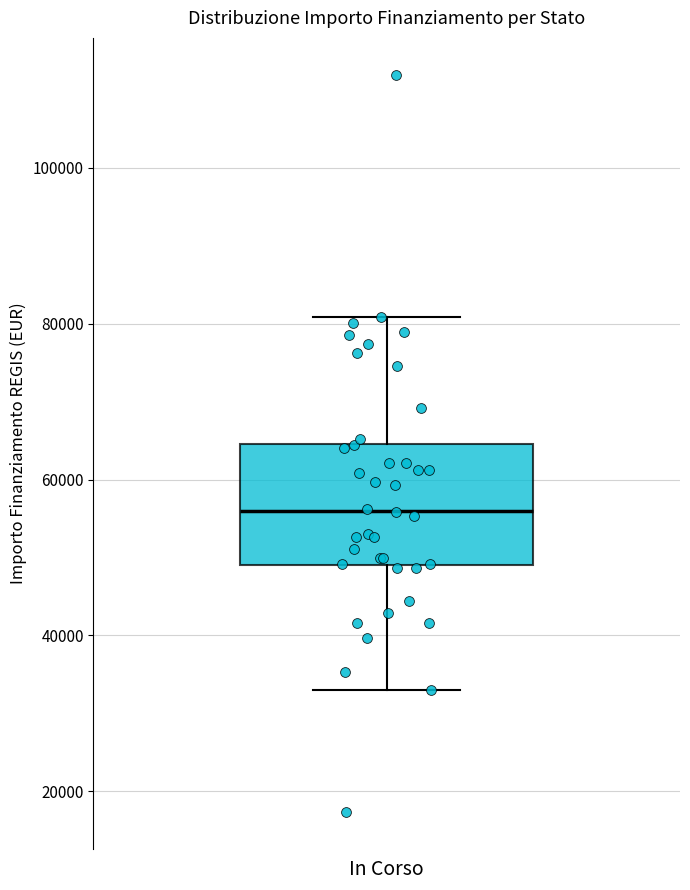

Read this box plot against the y-axis: the position of the median line, the range covered by the box, and the ends of both whiskers. The values are not printed on the chart, so give them approximately, as read against the axis.

median 56000, box 50000 to 64000, whiskers 32000 to 80000